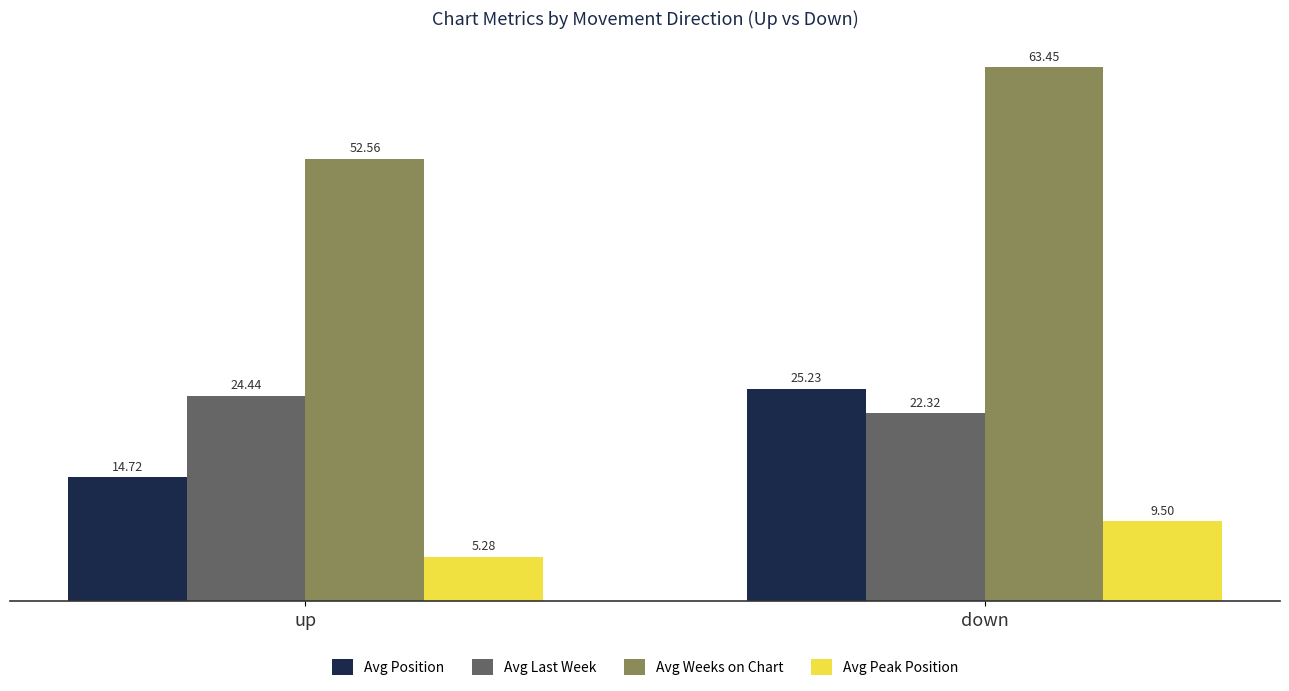

At how many categories does at least one series exceed 52?

2